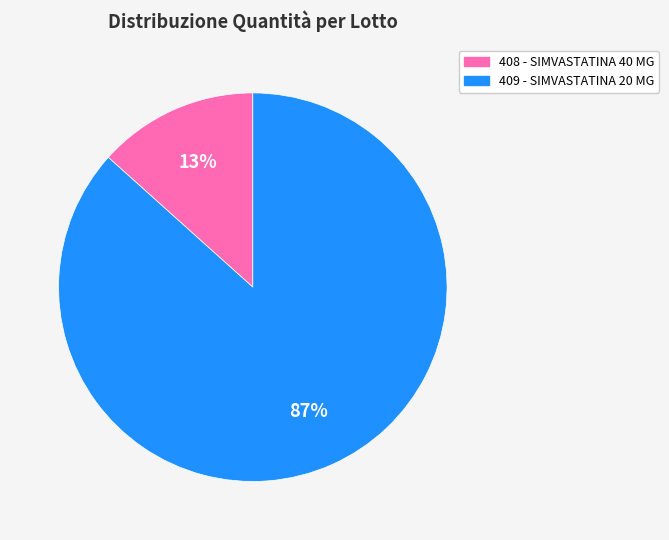

Which category has the smallest portion of the pie?

408 - SIMVASTATINA 40 MG